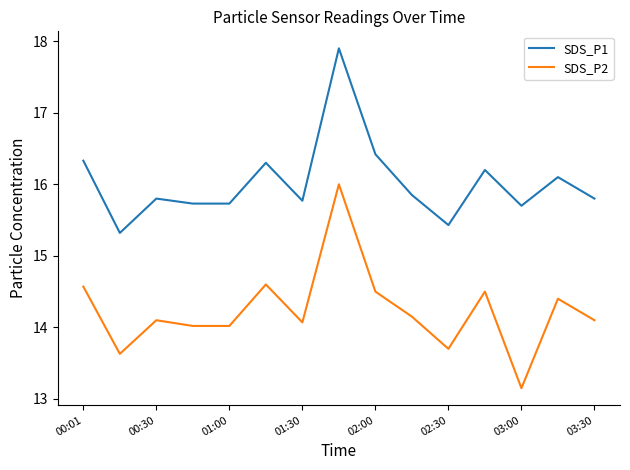

How many lines are shown in the chart?

2